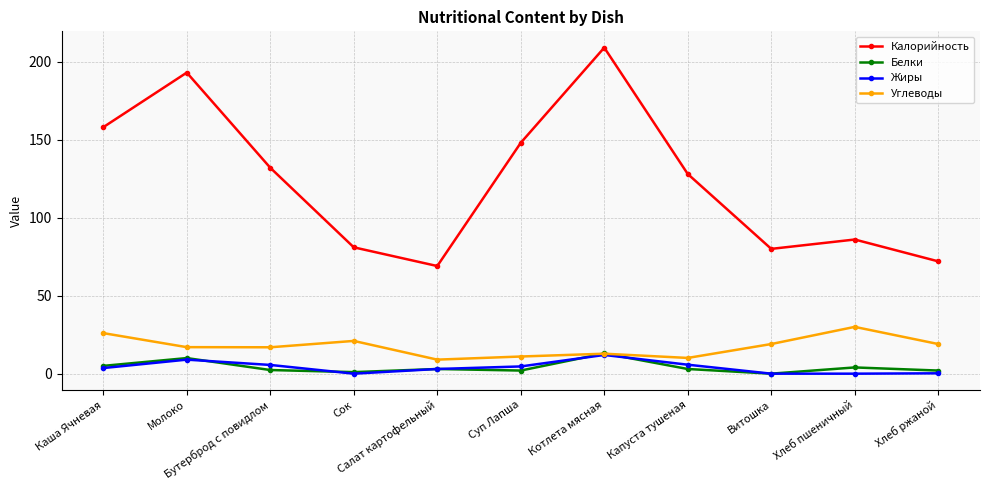

What are all the series names shown in the legend?

Калорийность, Белки, Жиры, Углеводы